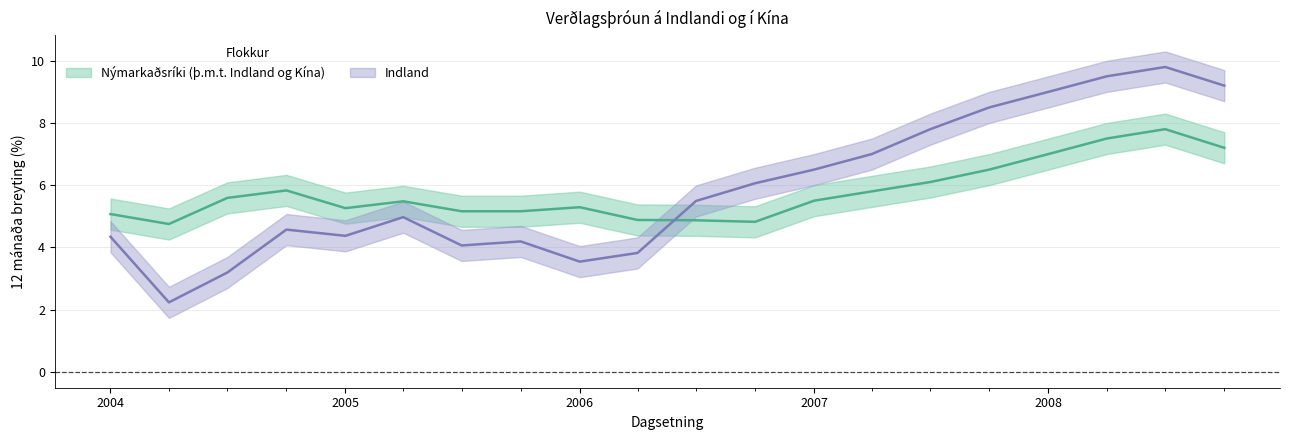

At how many categories does at least one series exceed 2?

20